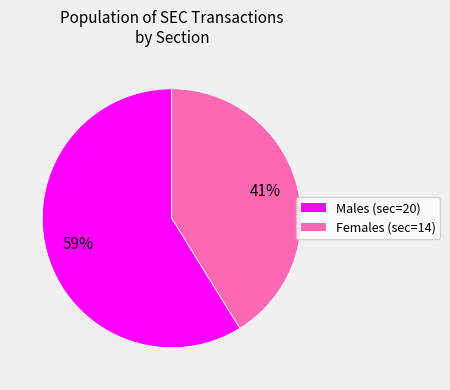

To the nearest percent, what is the difference between the largest and smallest slice percentages?

18%